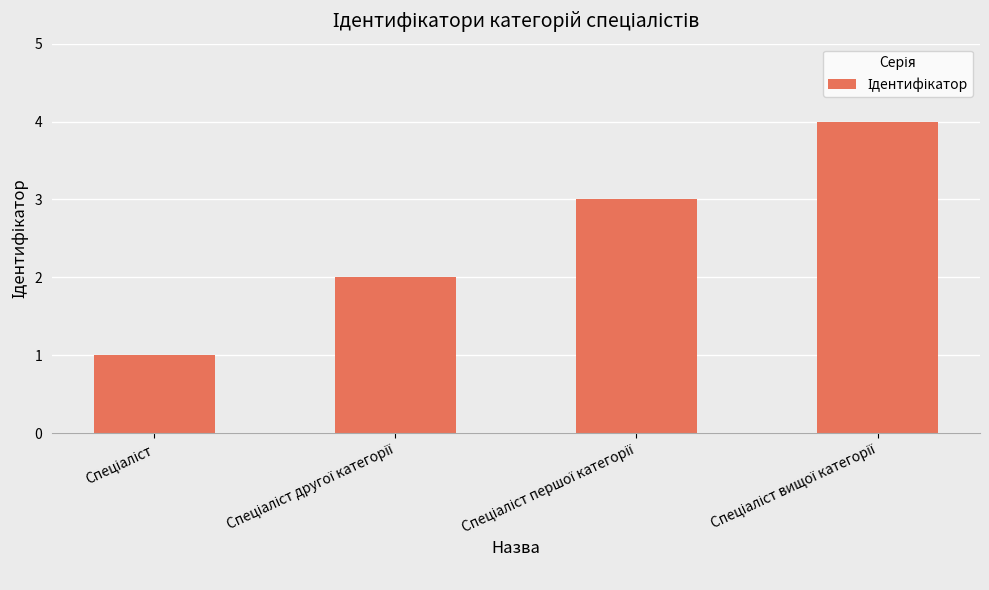

What is the greatest value displayed?

4